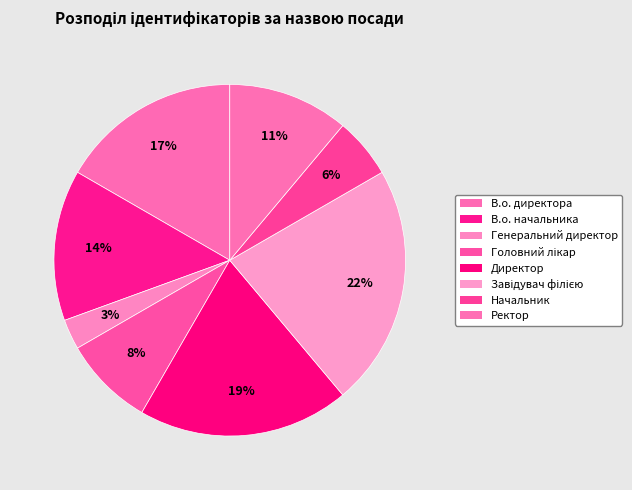

What is the ratio of the value at Начальник to the value at В.о. начальника?

0.4